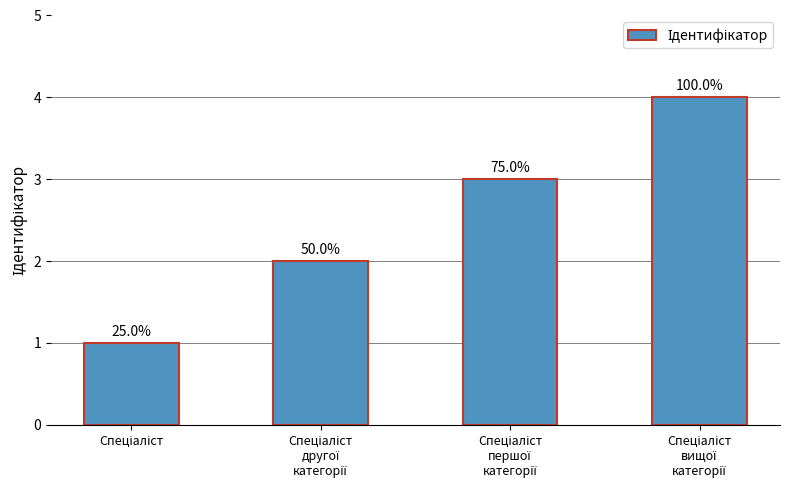

Is it true that the value at Спеціаліст
першої
категорії is 3?

True